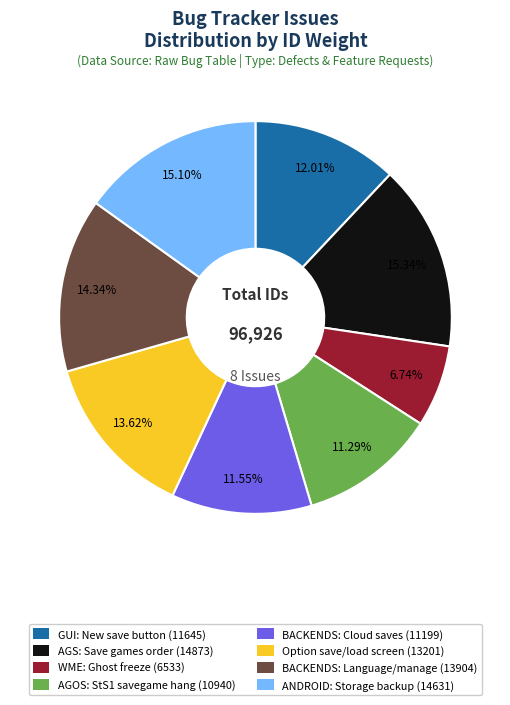

Which slice is the smallest?

WME: Ghost freeze (6533)